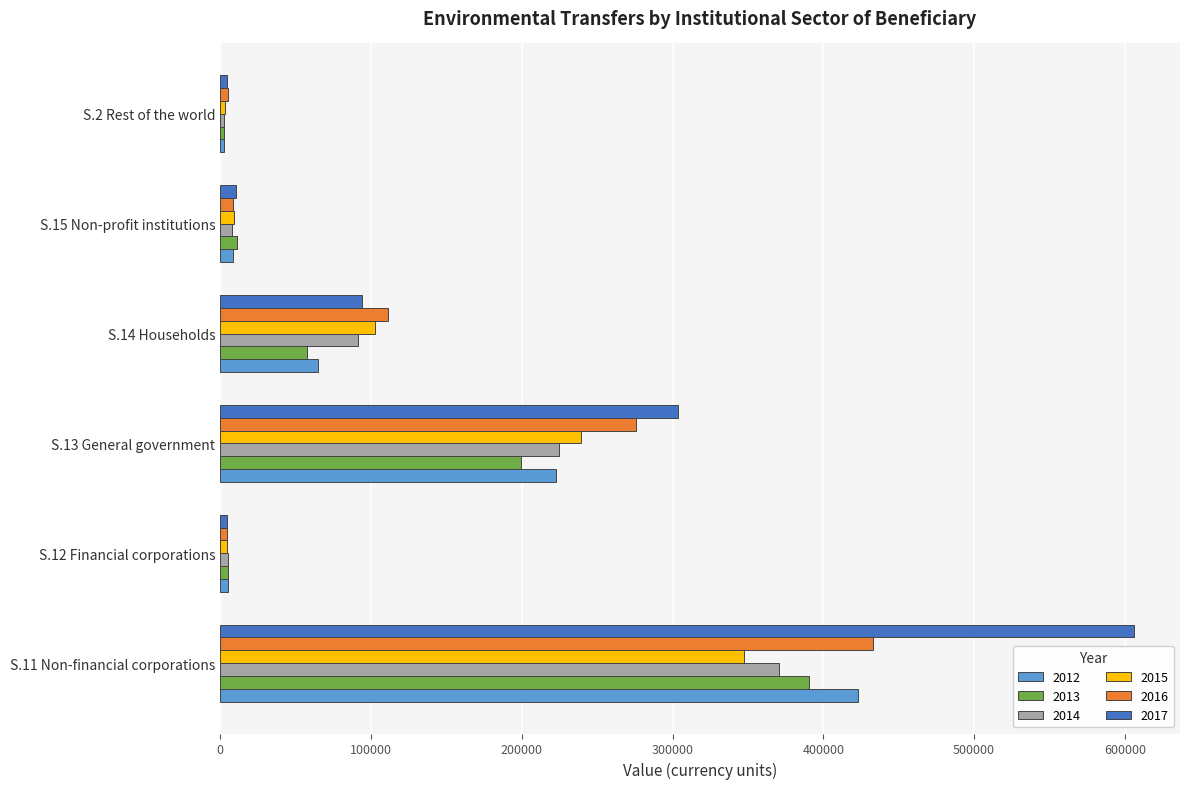

What is the maximum value shown in the chart?

606250.0